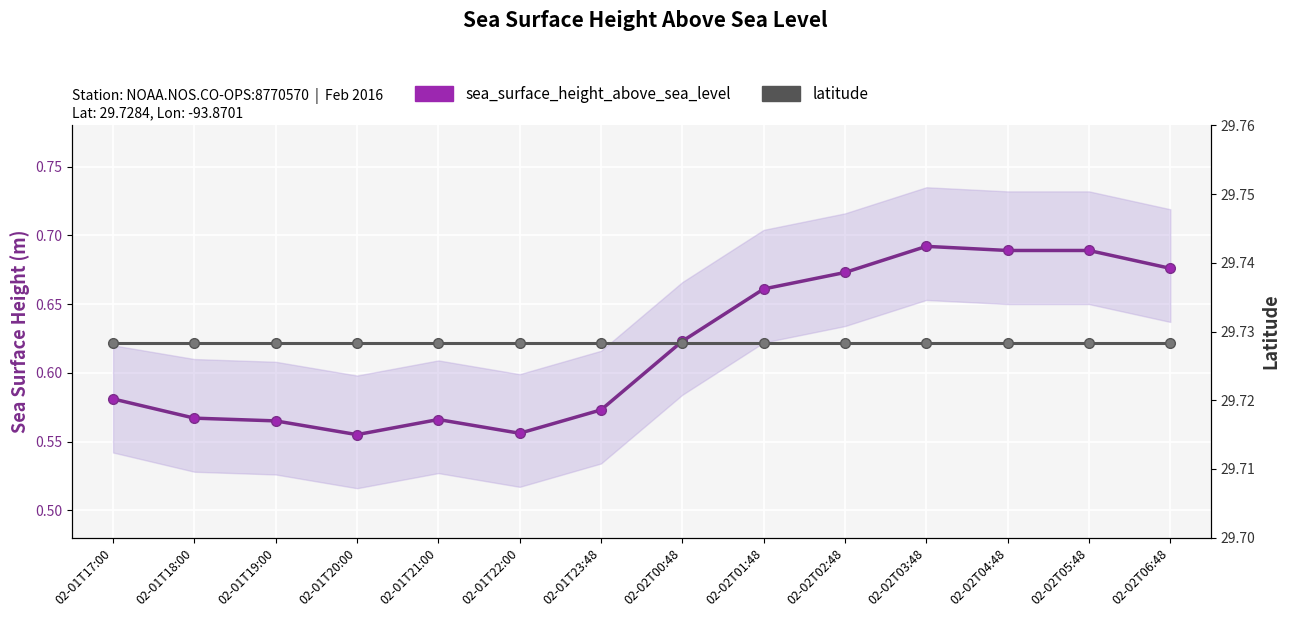

Count the number of categories in the chart.

14